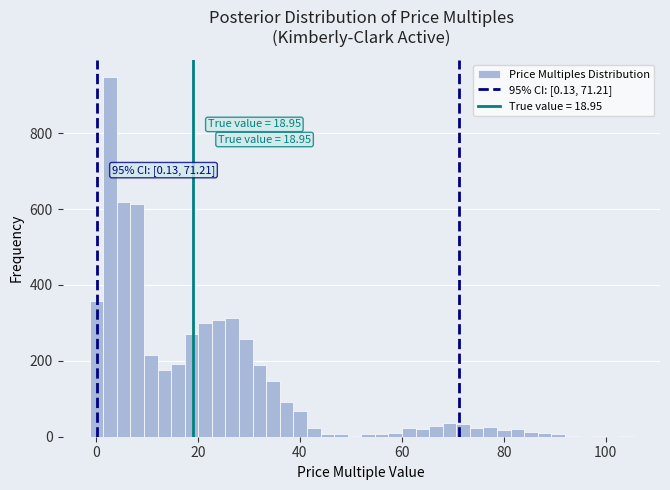

Read against the x-axis, roughly where is the centre of the tallest bar?

2